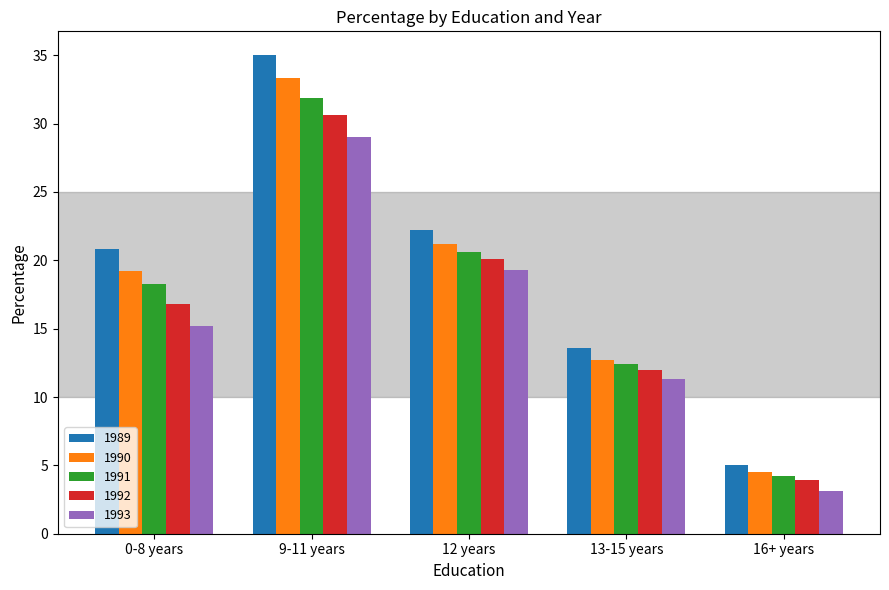

The value of 1989 at 0-8 years is 20.8. True or false?

True